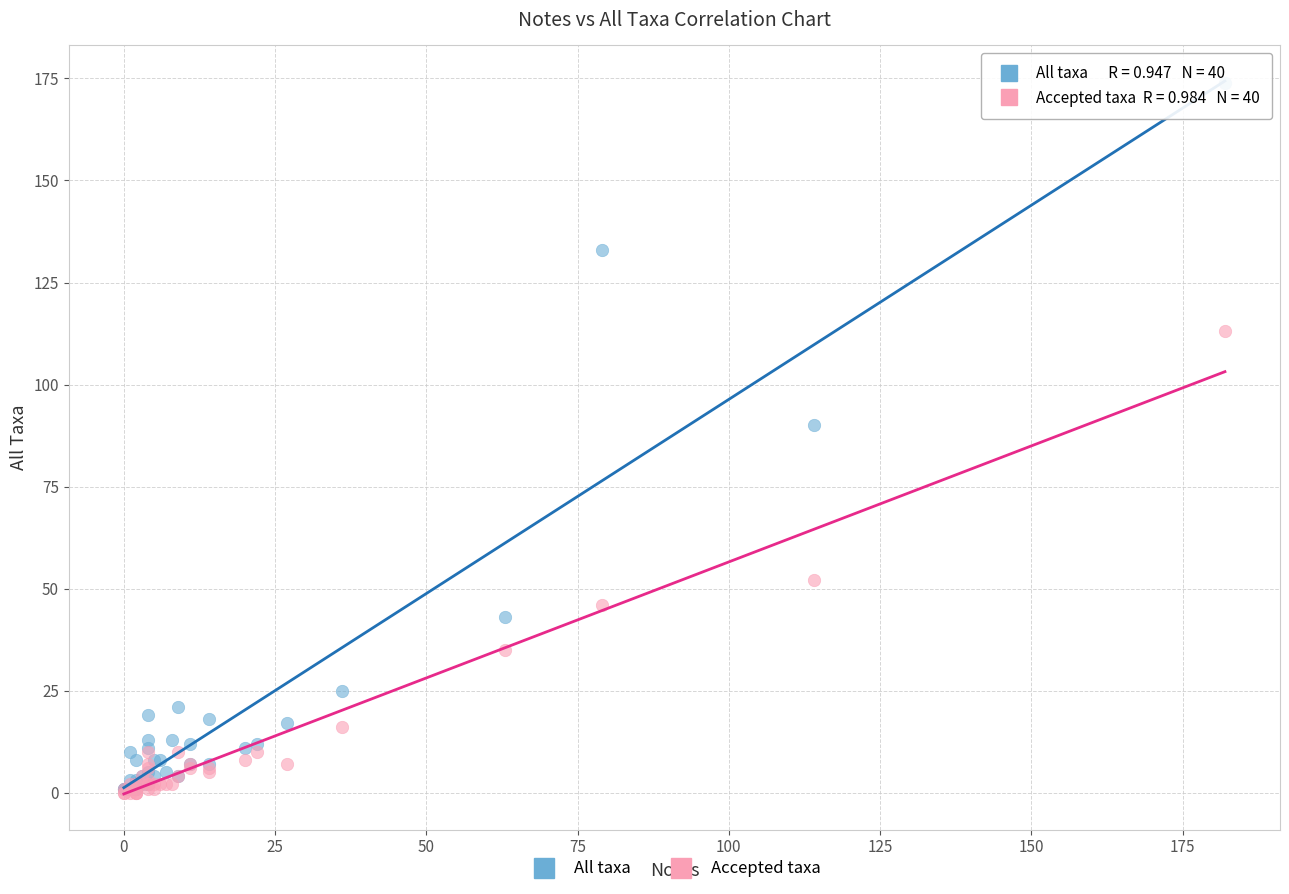

What are all the series names shown in the legend?

All taxa, Accepted taxa